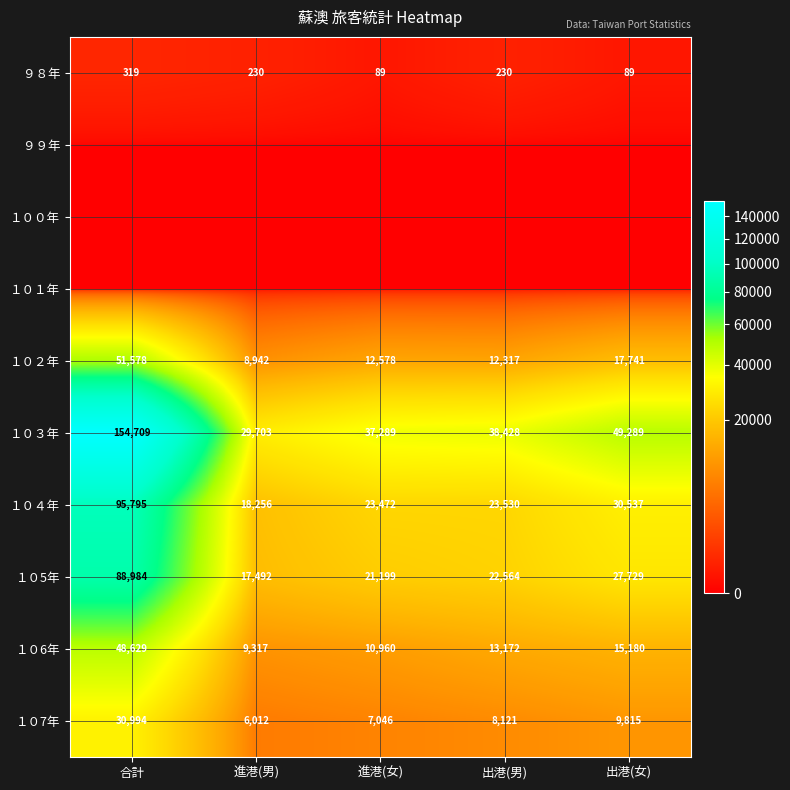

Which category has the highest value across all series?

合計